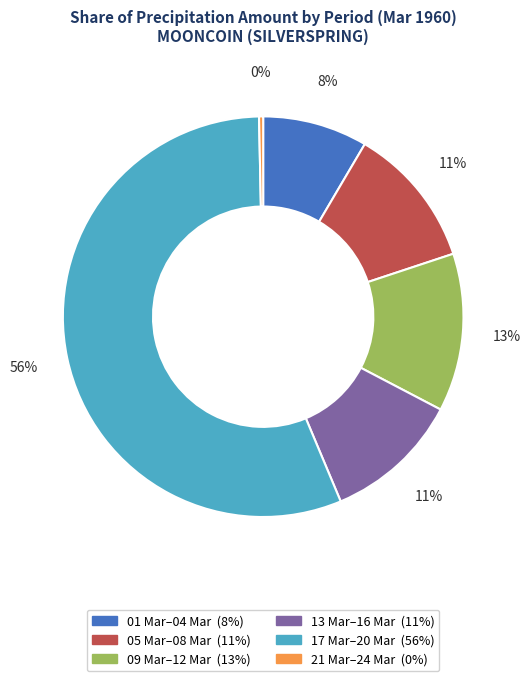

Is there a majority slice in this chart?

Yes